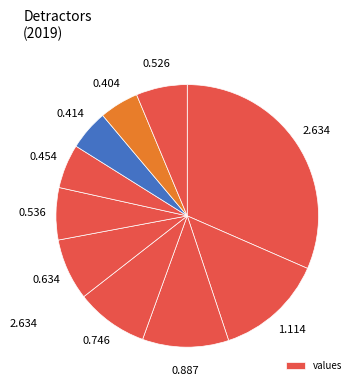

To the nearest percent, what is the difference between the largest and smallest slice percentages?

27%